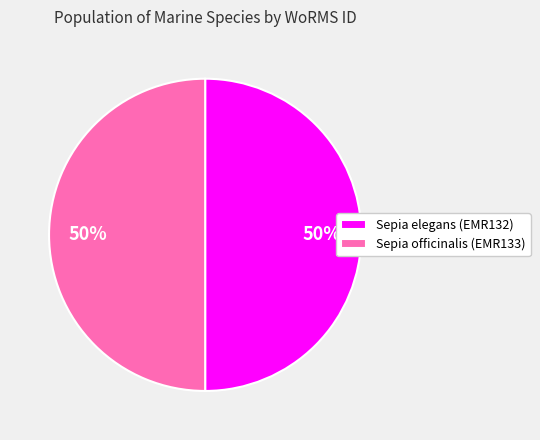

To the nearest percent, what portion does Sepia elegans (EMR132) represent?

50%